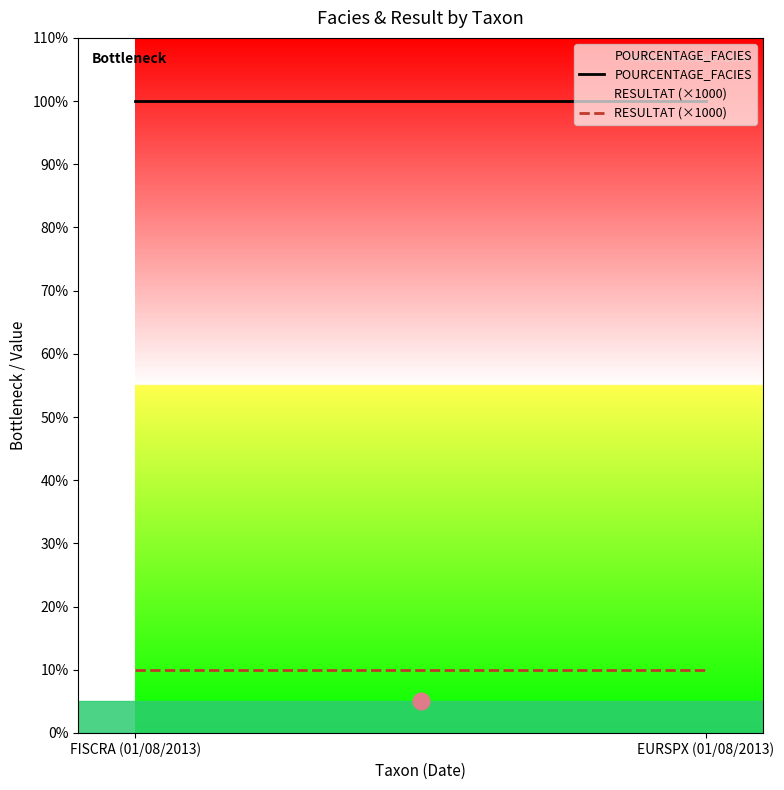

What is the label of the 2nd point from the left?

EURSPX (01/08/2013)